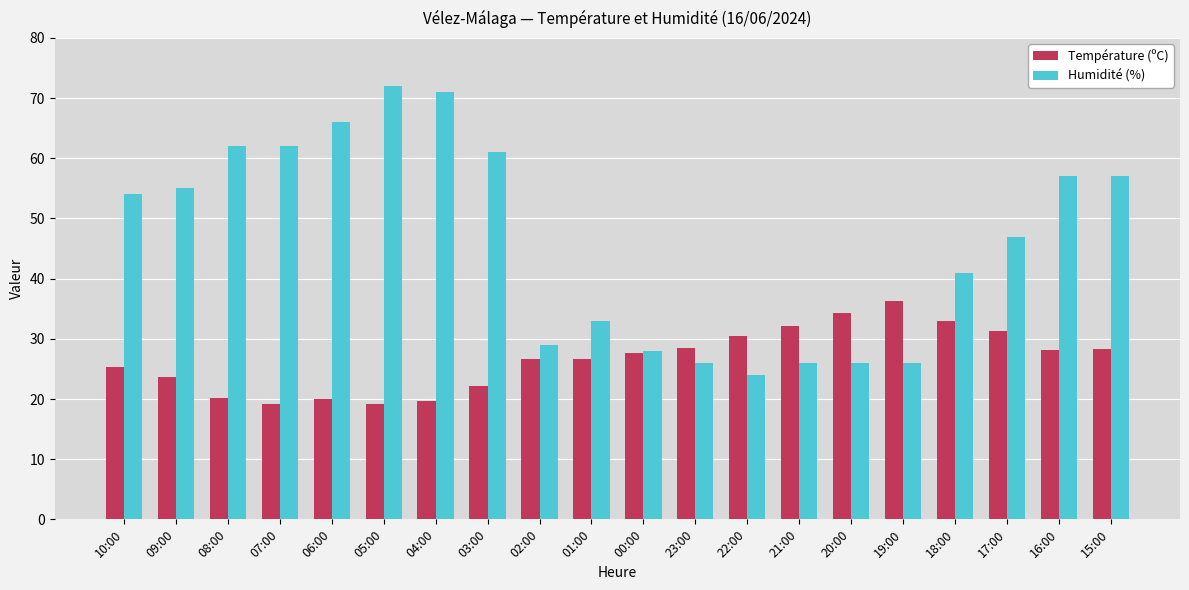

Rank the series at 06:00 from lowest to highest value.

Température (ºC), Humidité (%)